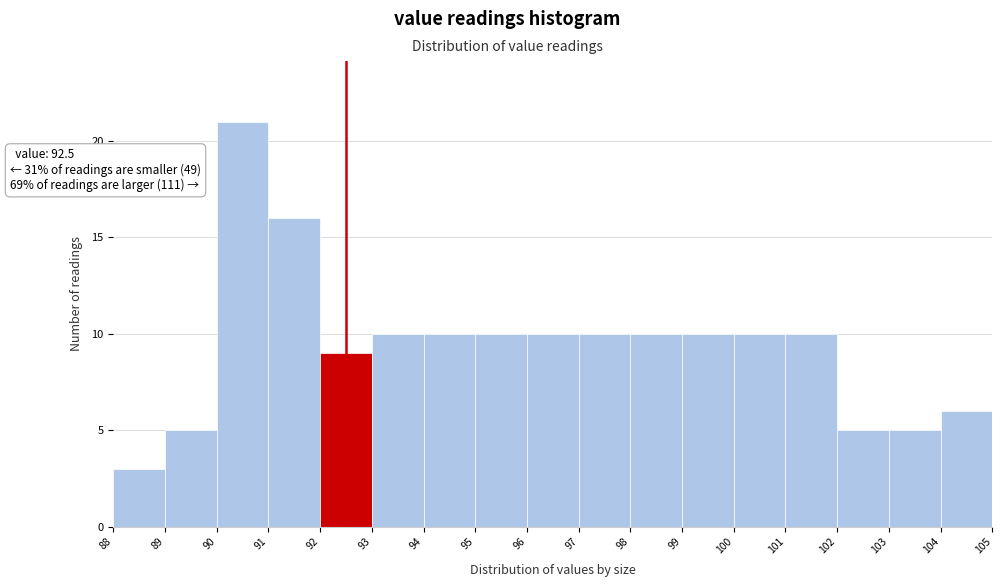

Which range on the x-axis has the tallest bar?

90 to 91